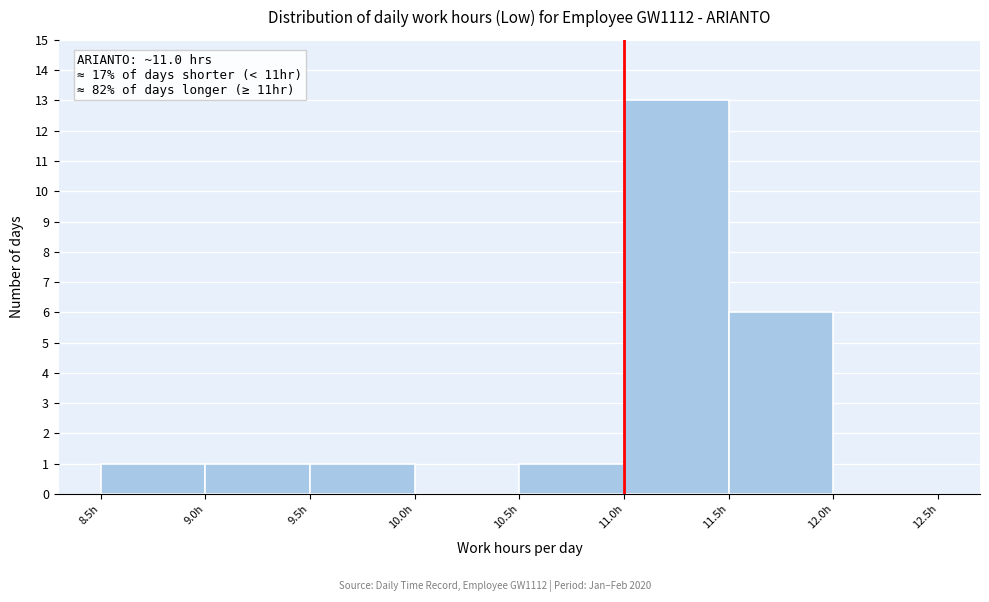

Over which range of the x-axis is the bar tallest?

11.0 to 11.5